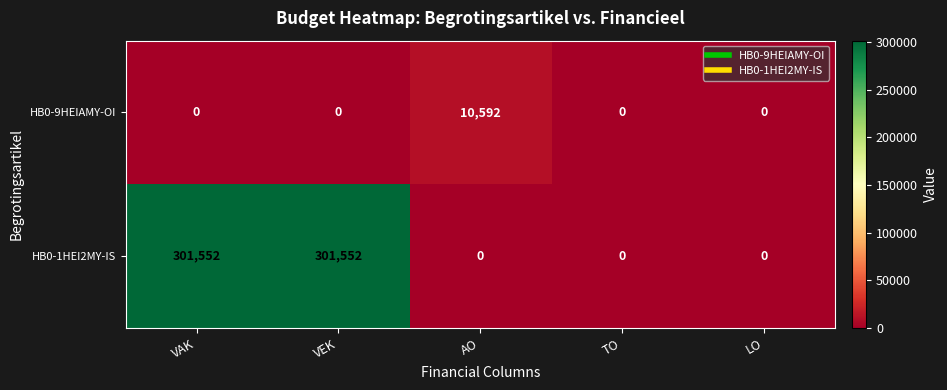

Is it true that HB0-9HEIAMY-OI equals -6387 at TO?

False